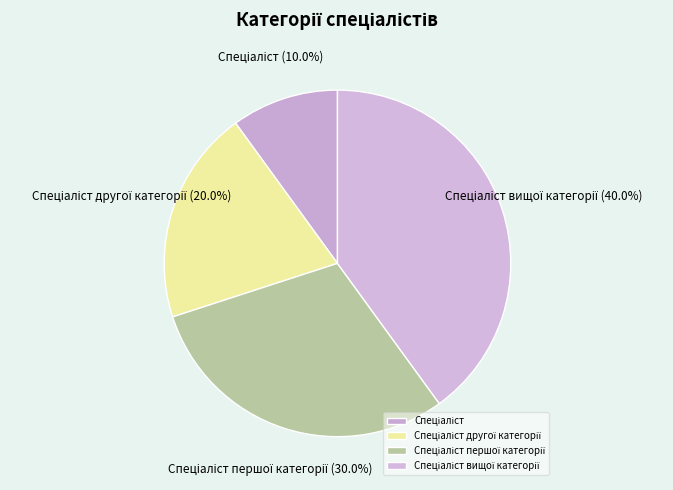

Does any single category account for the majority?

No